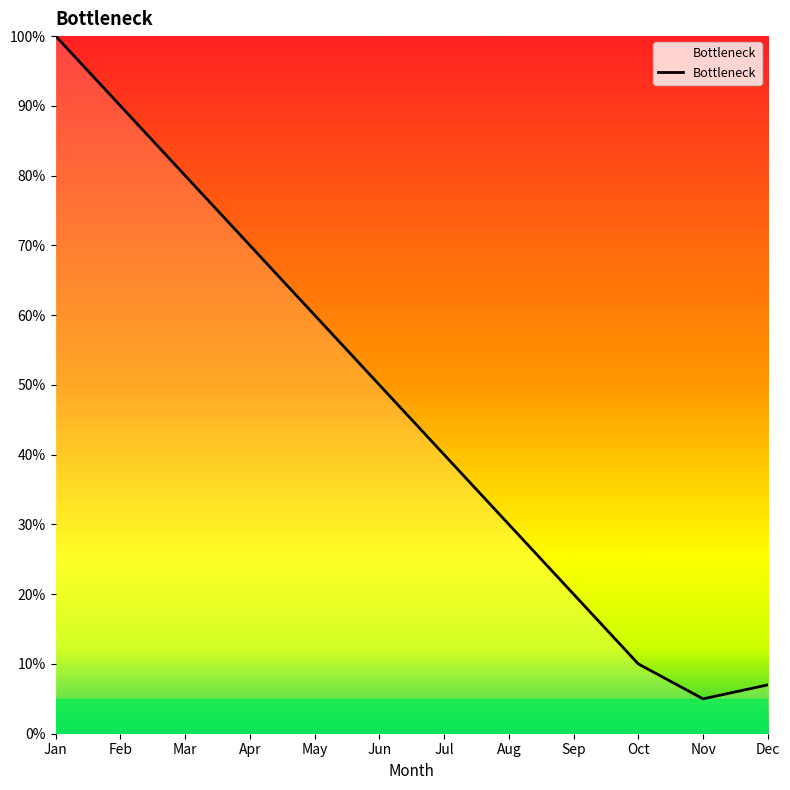

What value does the data have at Nov?

5